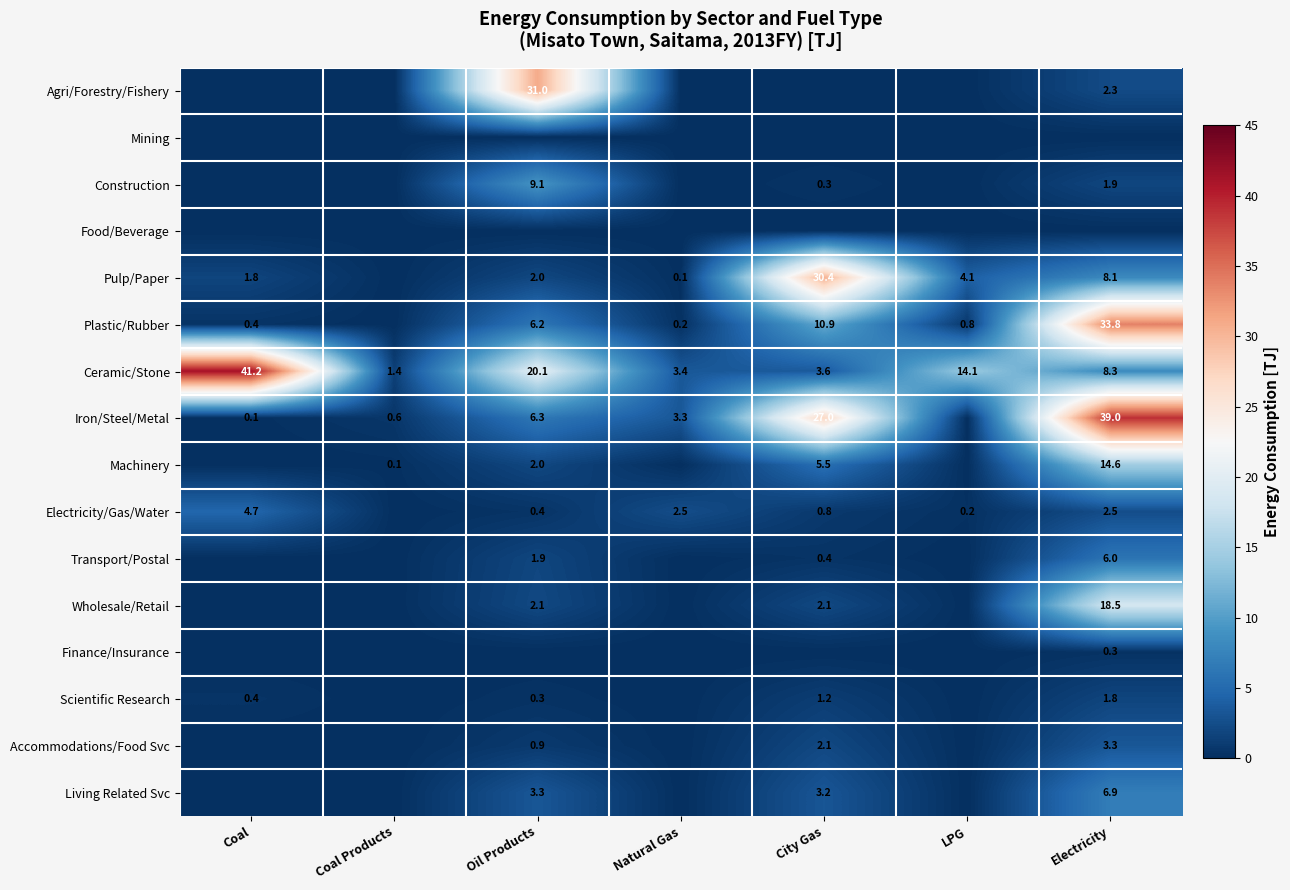

List the labels in order of Ceramic/Stone value, smallest first.

Coal Products, Natural Gas, City Gas, Electricity, LPG, Oil Products, Coal